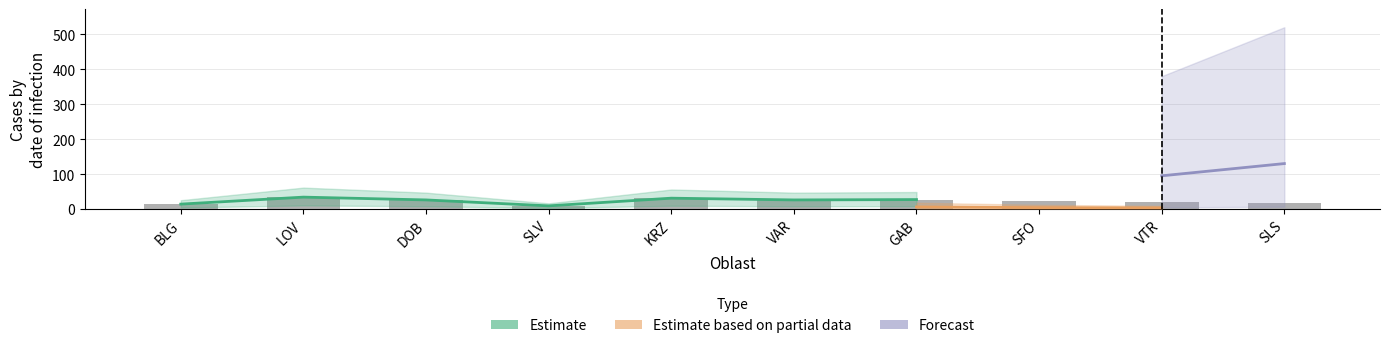

Which series changed the most between LOV and SLS?

Forecast